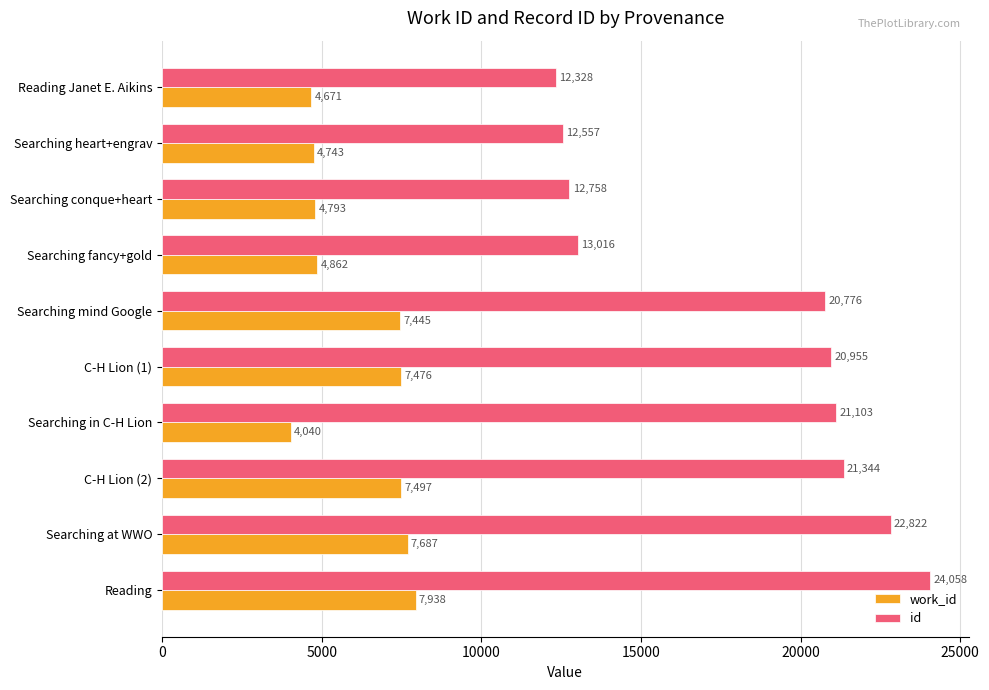

List the labels in order of work_id value, smallest first.

Searching in C-H Lion, Reading Janet E. Aikins, Searching heart+engrav, Searching conque+heart, Searching fancy+gold, Searching mind Google, C-H Lion (1), C-H Lion (2), Searching at WWO, Reading